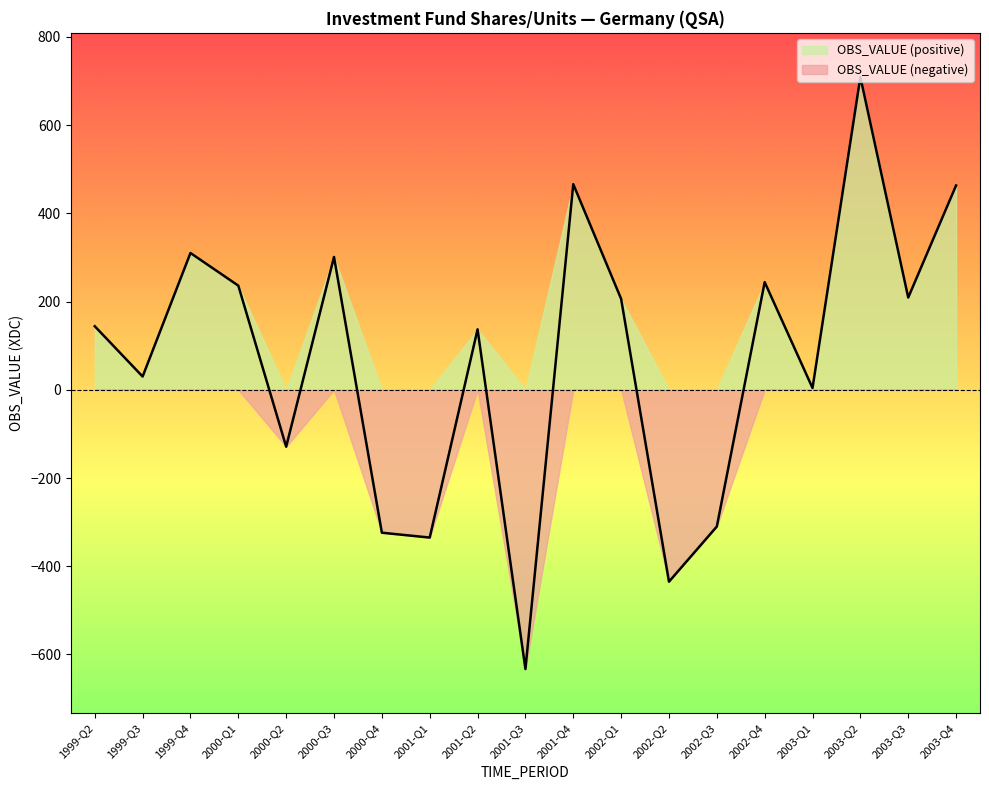

How many points are higher than both their immediate neighbors (excluding endpoints)?

6